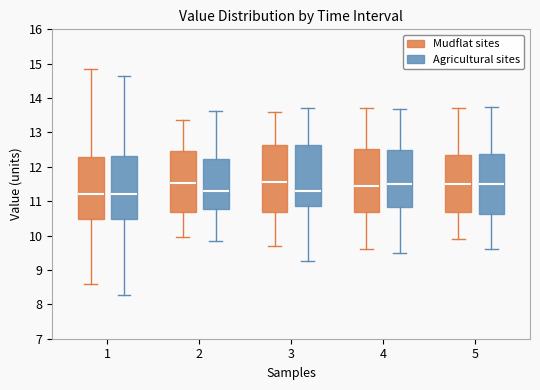

Where is the upper edge of the box for 2 (Mudflat sites) on the y-axis? The values are not printed on the chart, so give them approximately, as read against the axis.

12.5